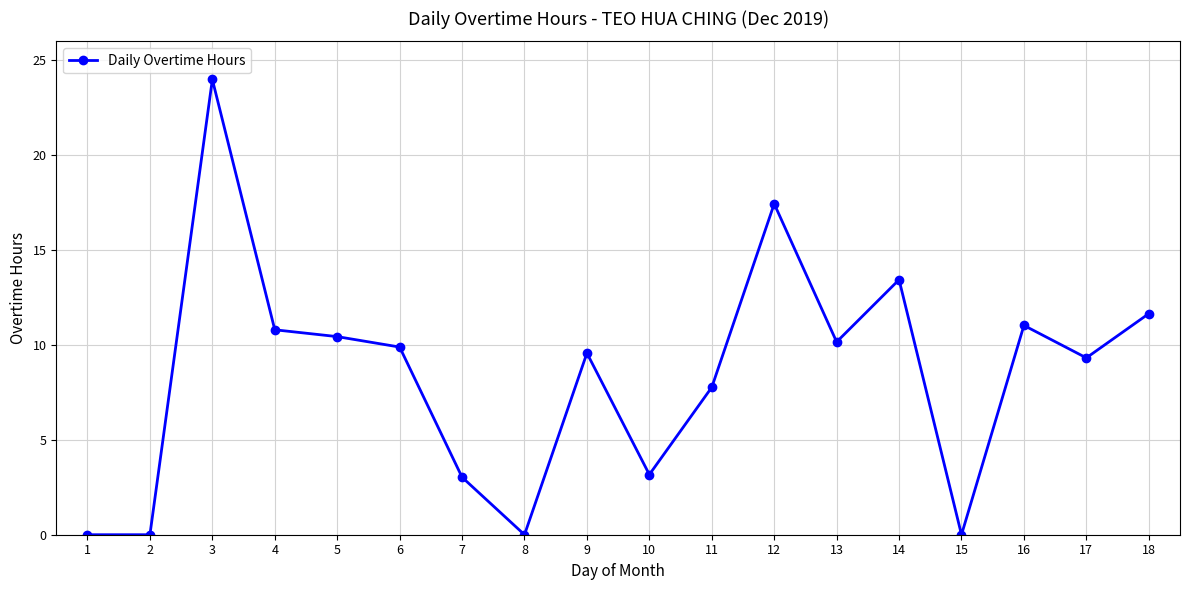

What is the value of the 3rd point from the left?

24.0